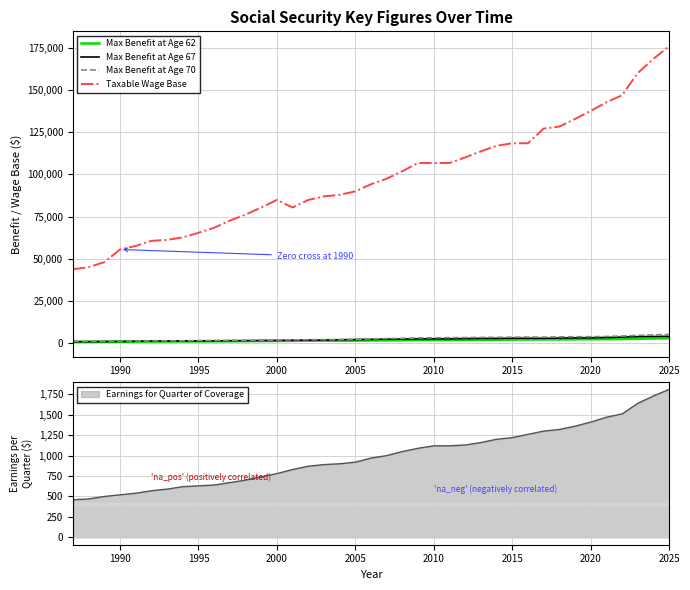

What is the value of the Max Benefit at Age 70 point at the 3rd from the left?

1063